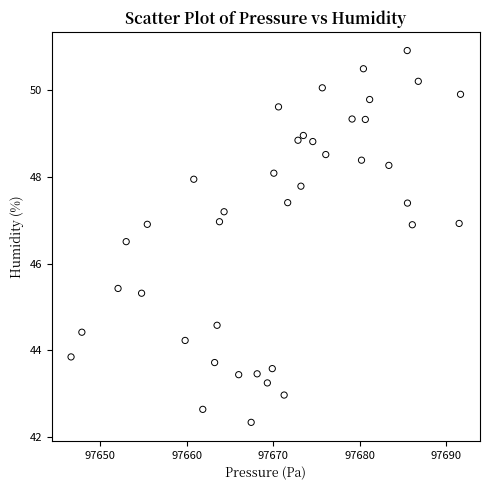

What is the range of X values (max minus min)?

45.0